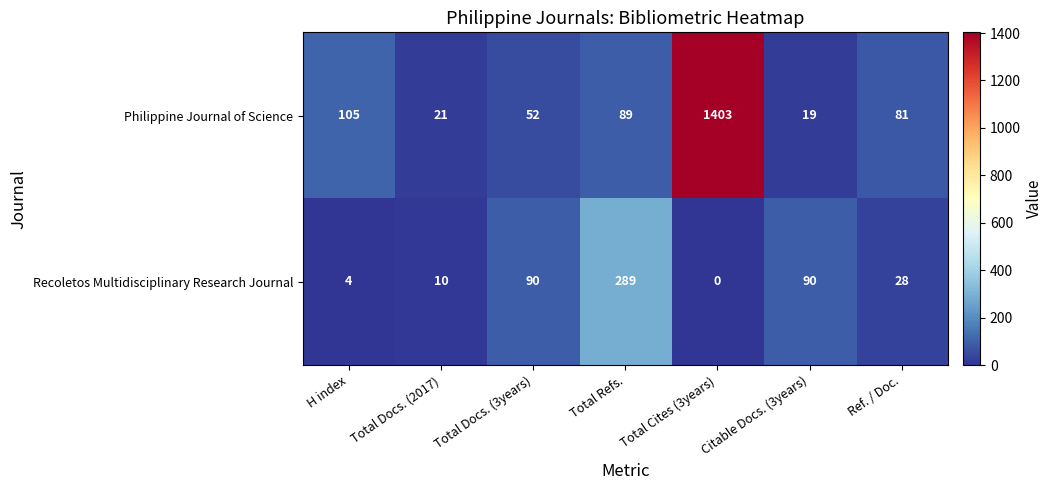

At which label does Recoletos Multidisciplinary Research Journal first exceed 28?

Total Docs. (3years)